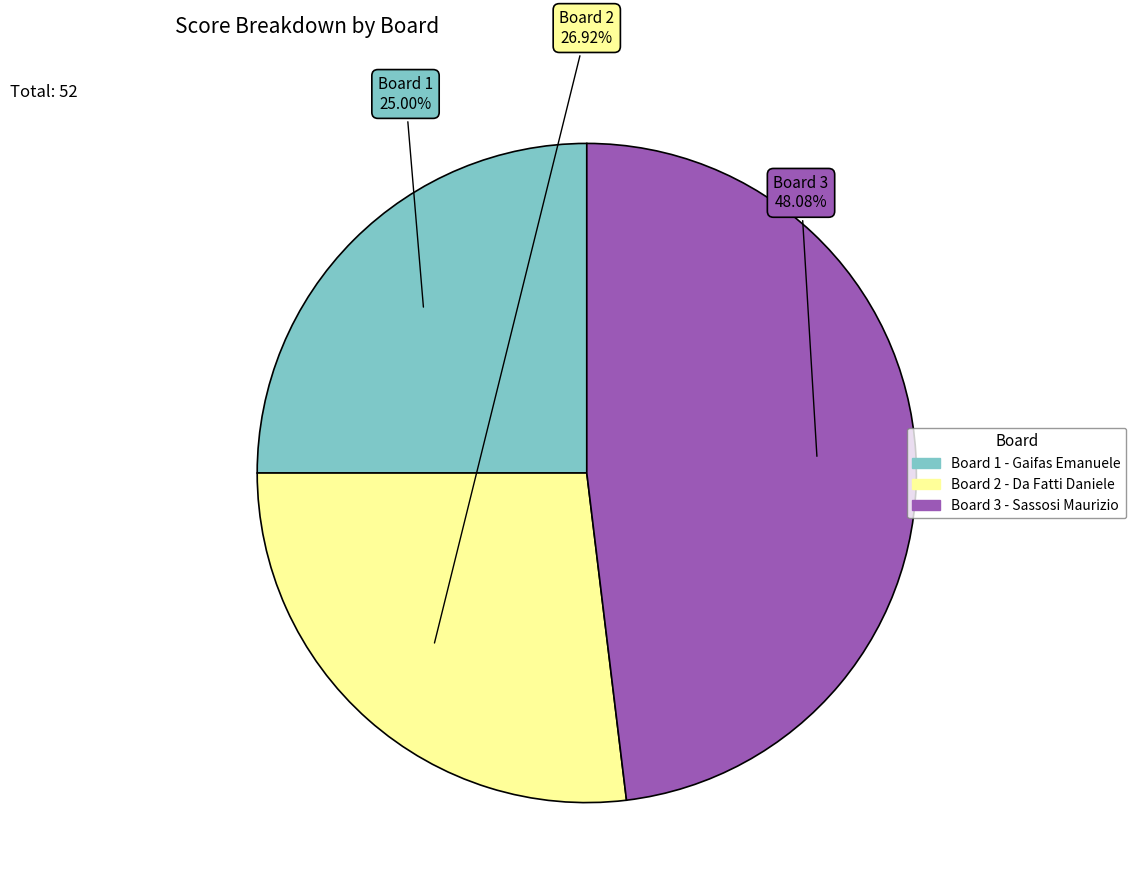

To the nearest percent, what percentage of the pie is Board 3 - Sassosi Maurizio?

48%